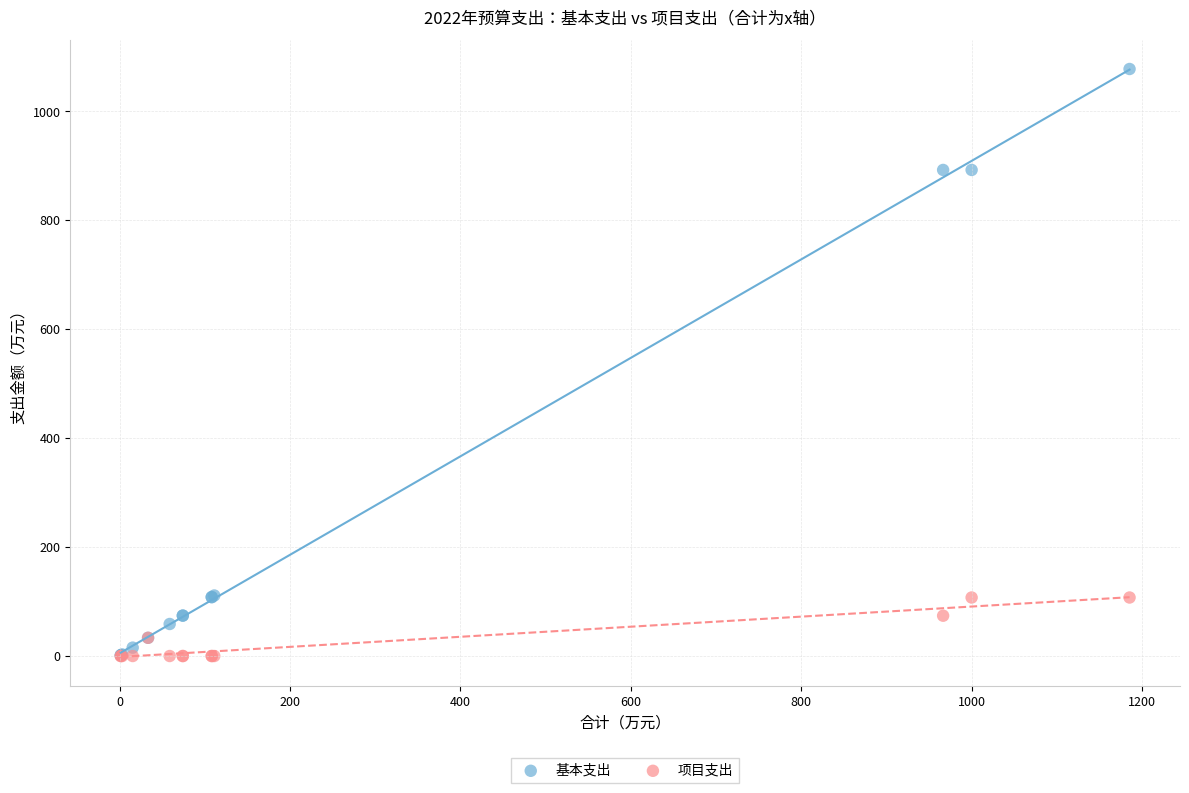

What are all the series names shown in the legend?

基本支出, 项目支出